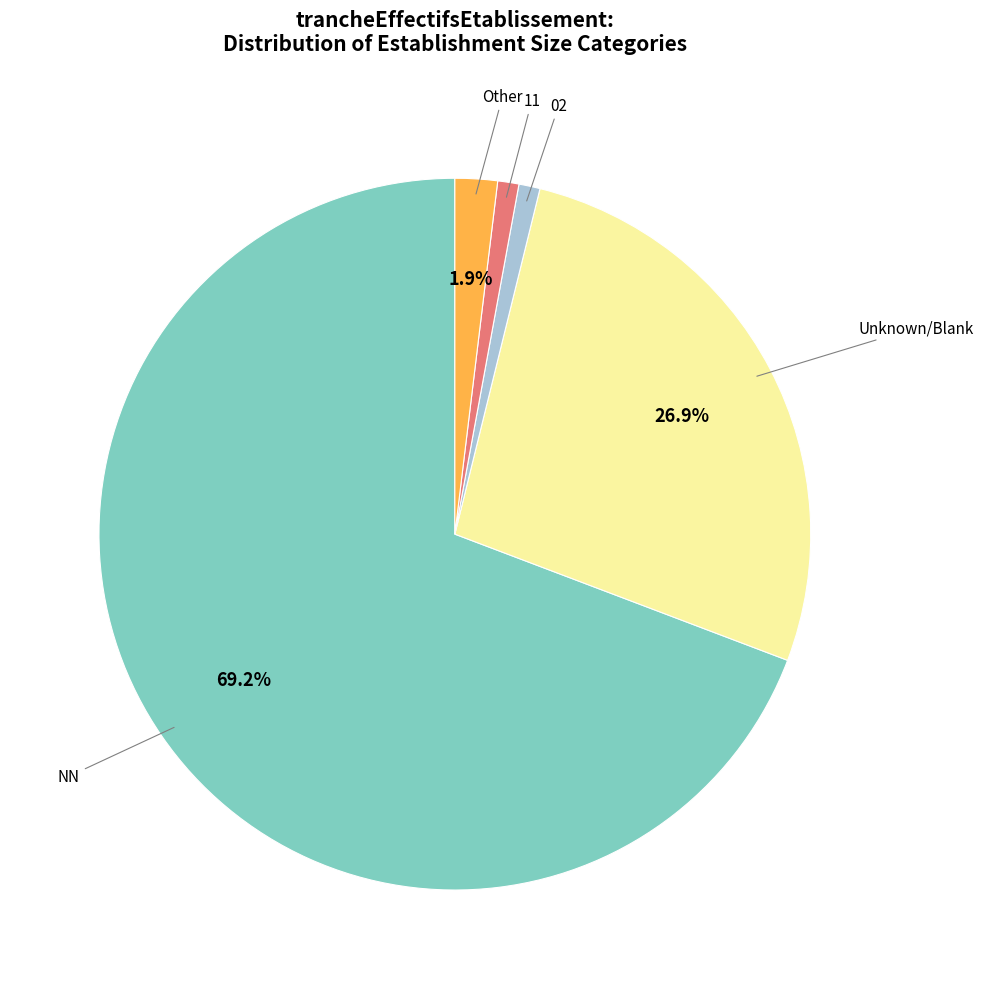

Which has a higher value, Other or NN?

NN